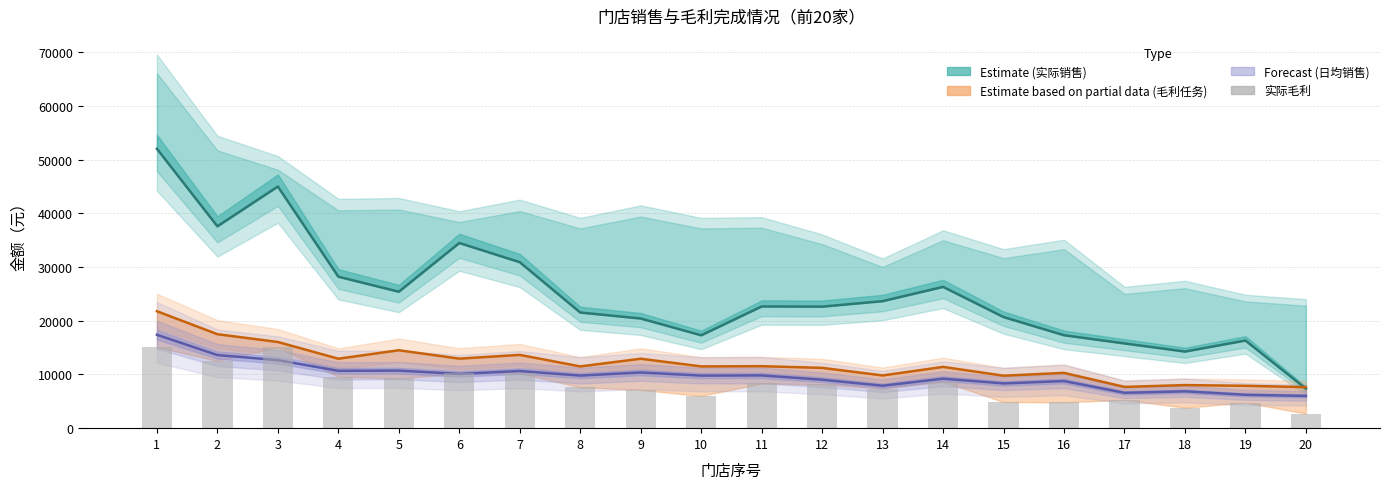

Reading right to left, extract all data points from this chart.

2701.6	4776.3	3805.4	5281.6	4816.6	4865.4	8659.0	7379.9	8155.1	8320.3	6000.5	7120.1	7596.9	10241.8	10178.5	9279.0	9571.6	15076.8	12523.3	15093.3